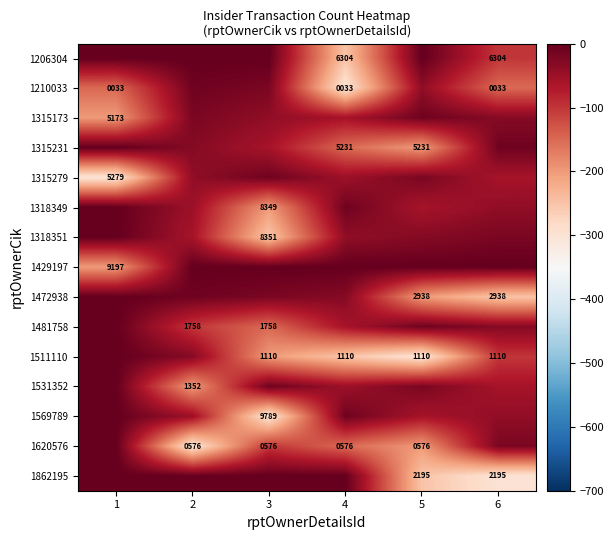

What is the sum of the 1511110 values at 5 and 6?

2220